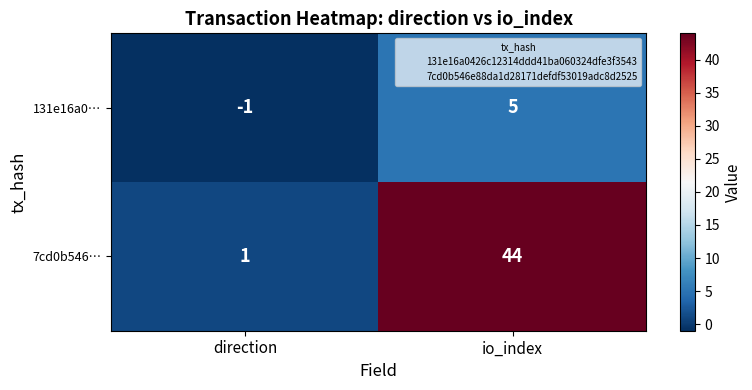

The 7cd0b546… series shows 44 at io_index. True or false?

True